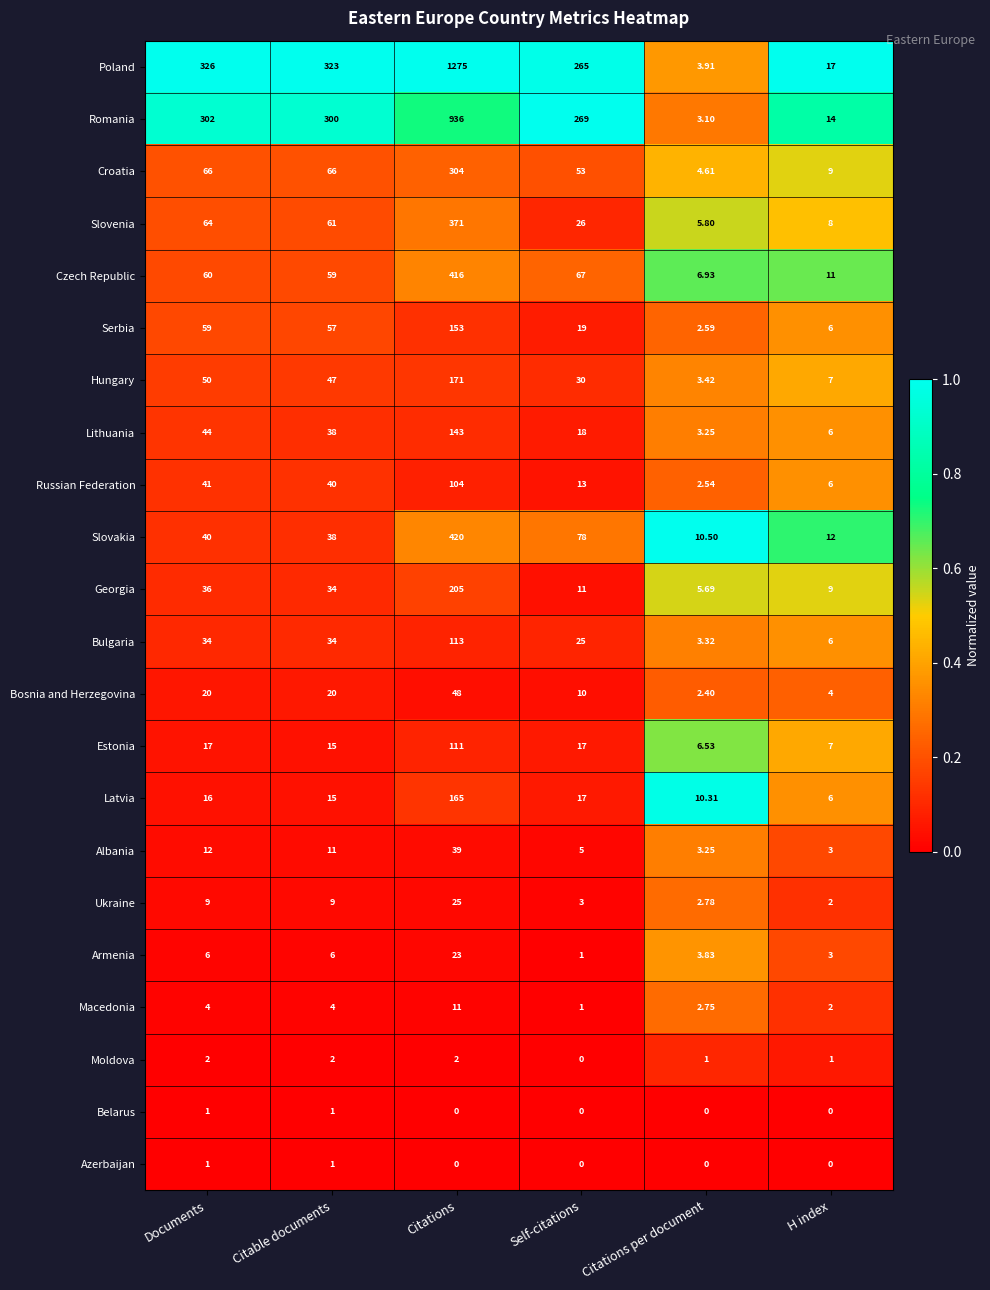

At which label does Georgia first exceed 34?

Documents